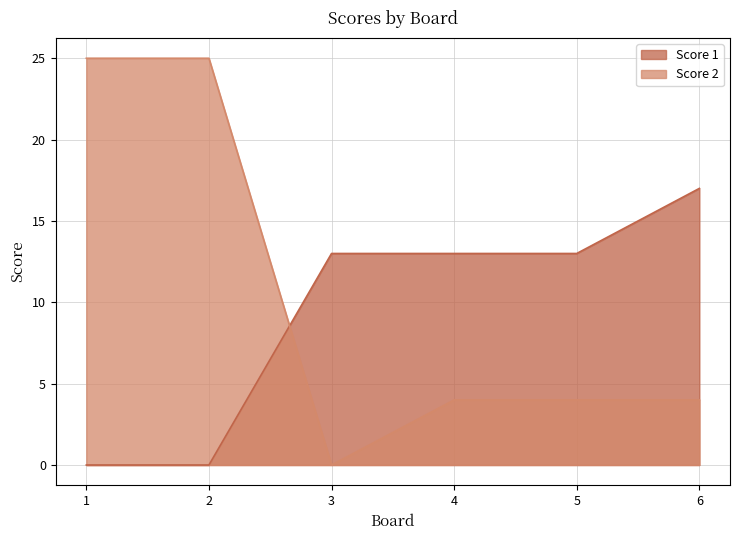

What is the difference between the maximum and second lowest values in the Score 2 series?

21